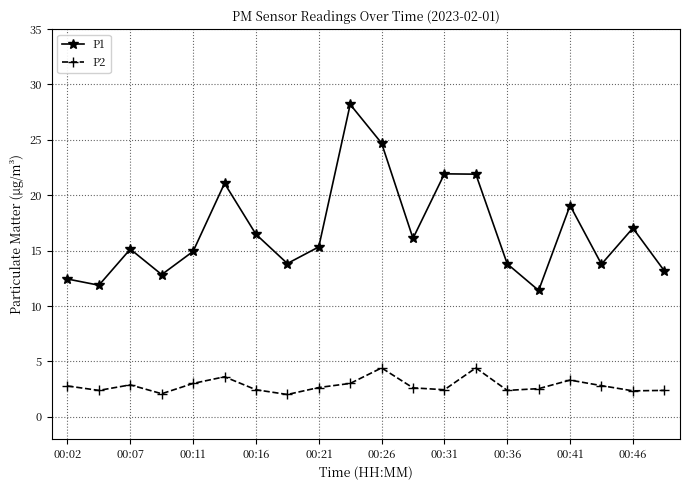

What is the lowest value of the P2 series?

2.0